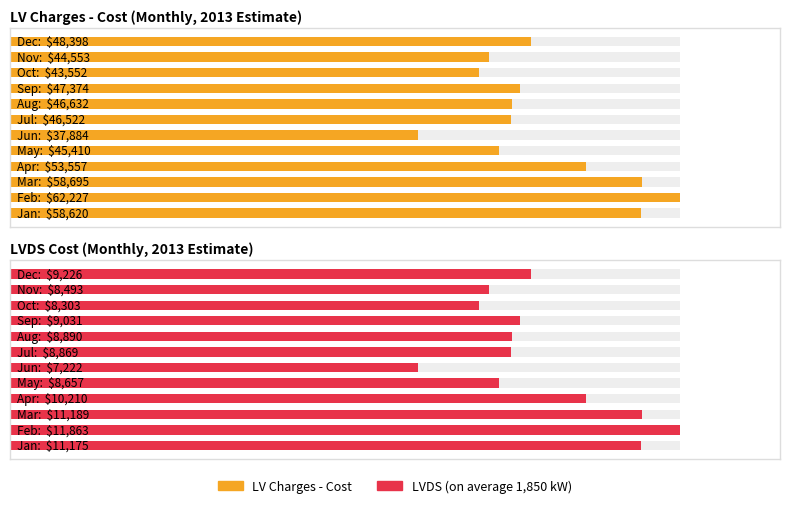

List the series in order of their peak value, highest first.

LV Charges - Cost, LVDS (on average 1,850 kW)